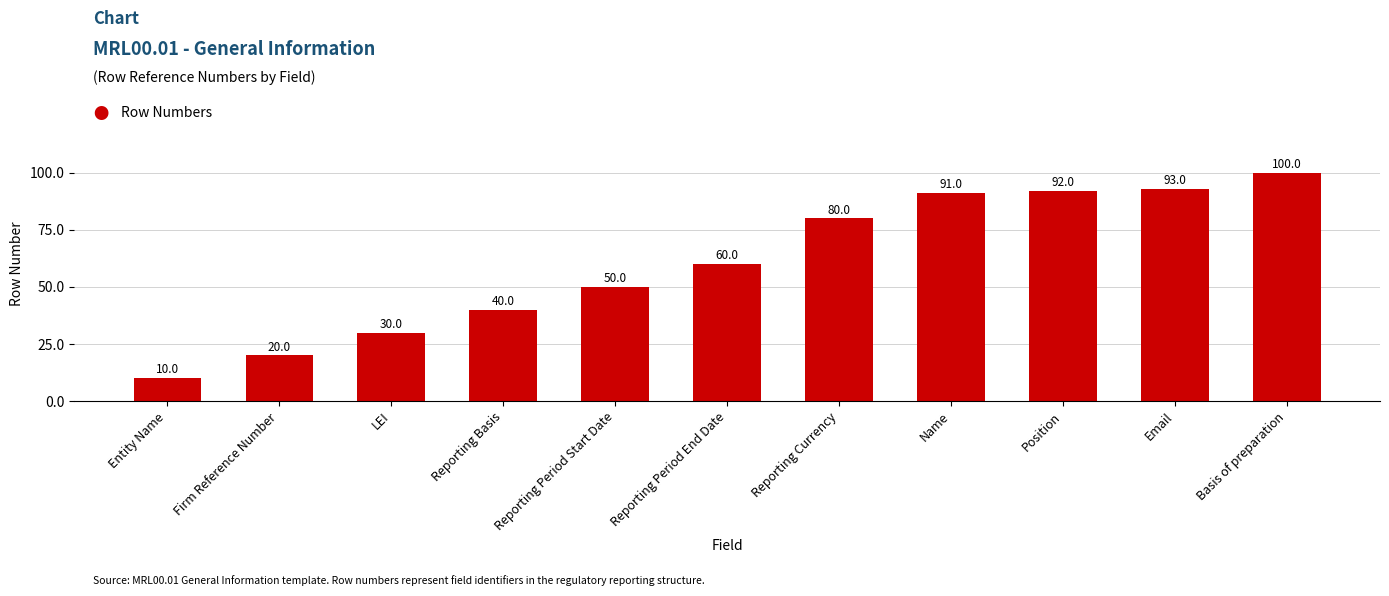

The chart shows a value of 40 at Reporting Basis. True or false?

True